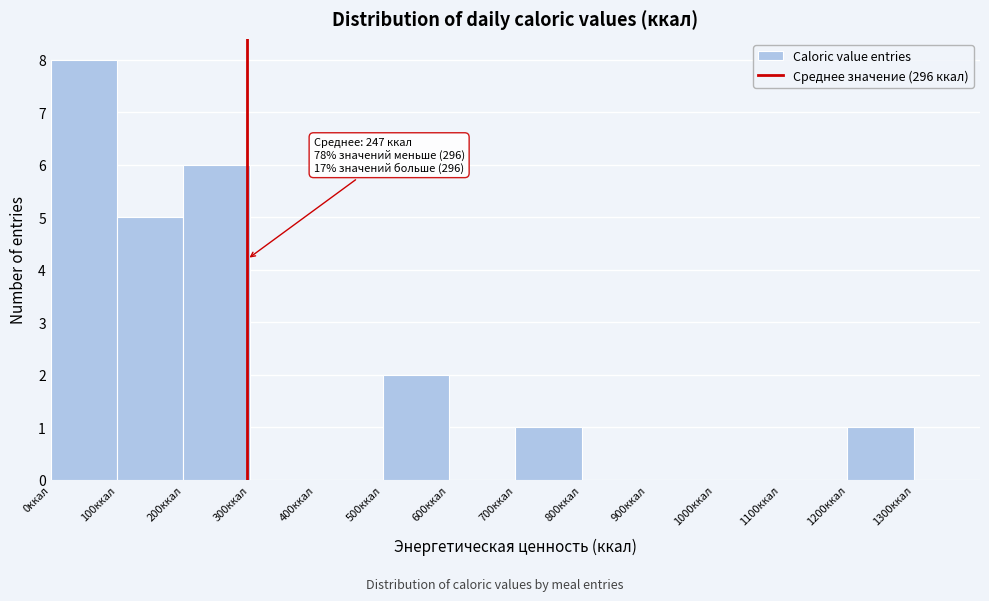

Over which range of the x-axis is the bar tallest?

0 to 100